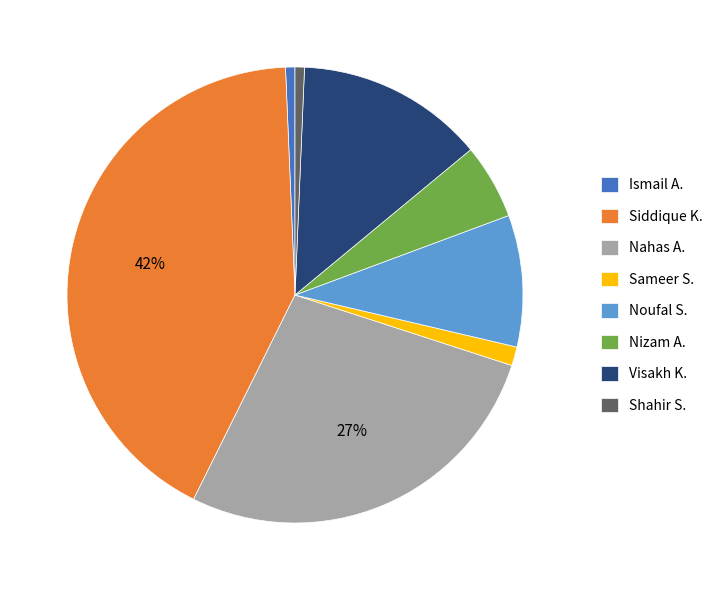

What is the largest slice in the pie chart?

Siddique K.